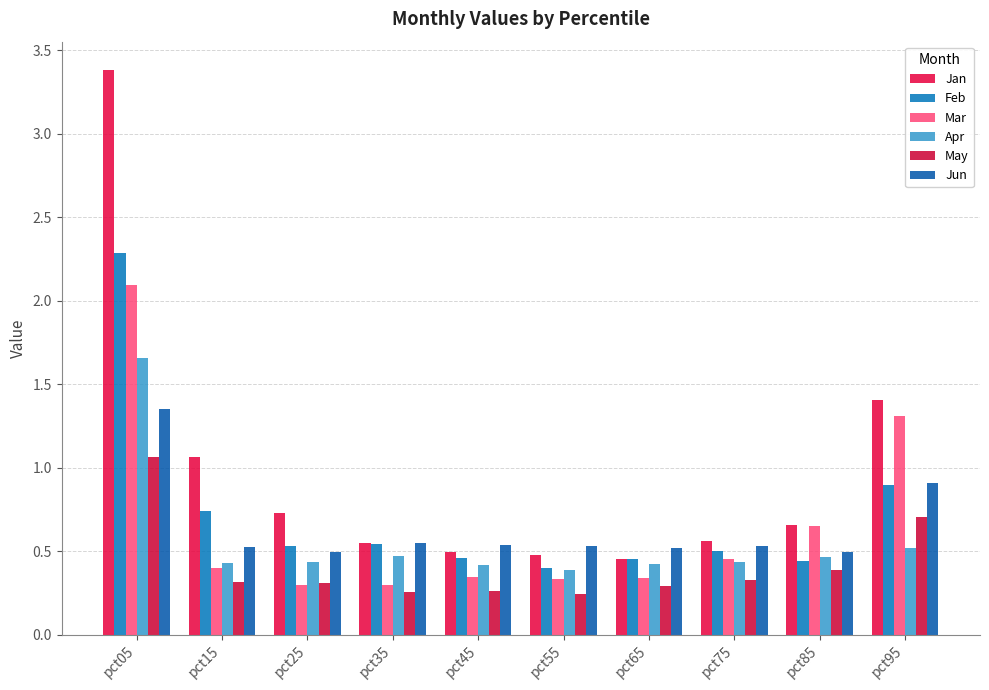

Which series has the largest range (max minus min)?

Jan